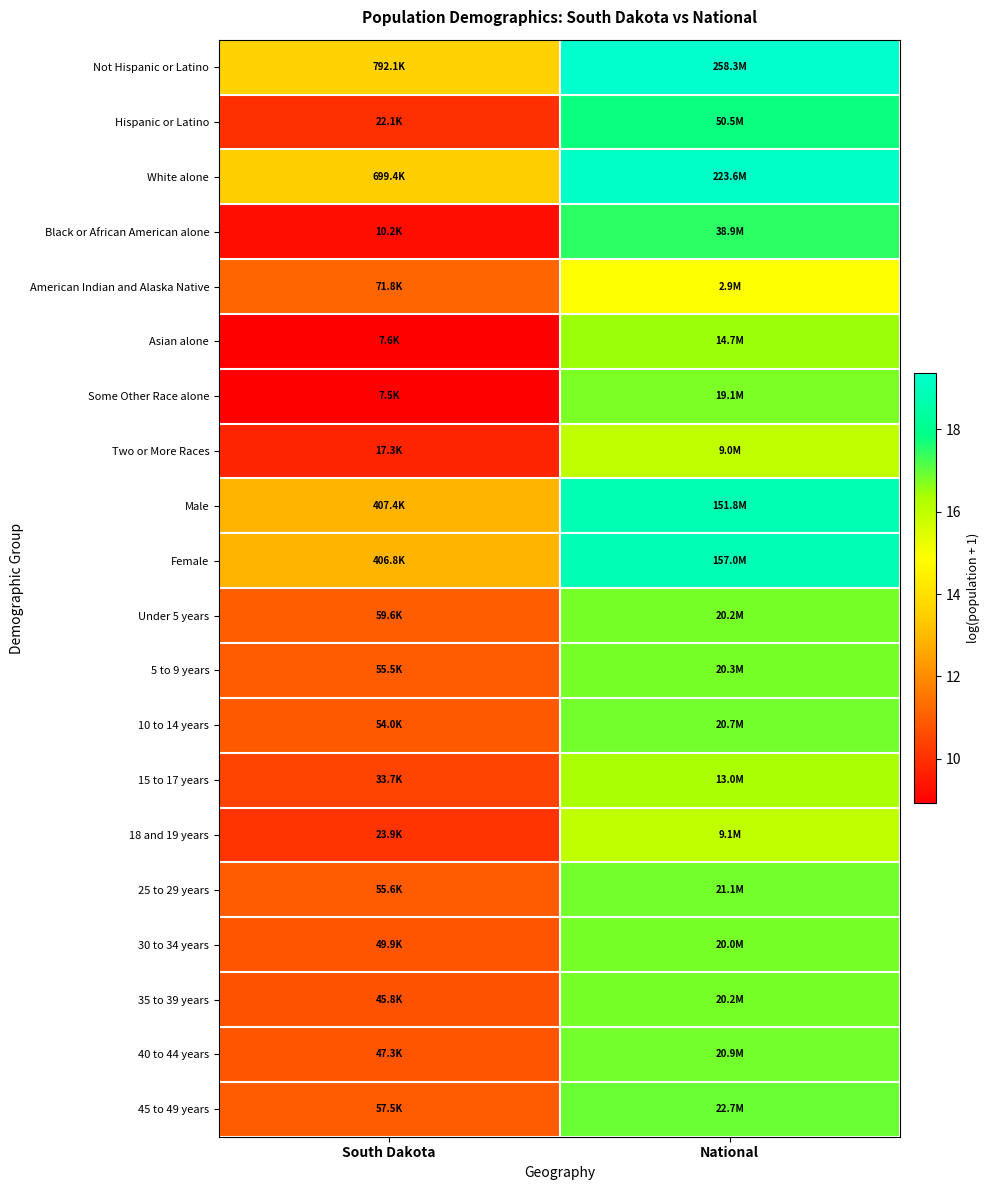

At which category does the chart reach its peak across all series?

National